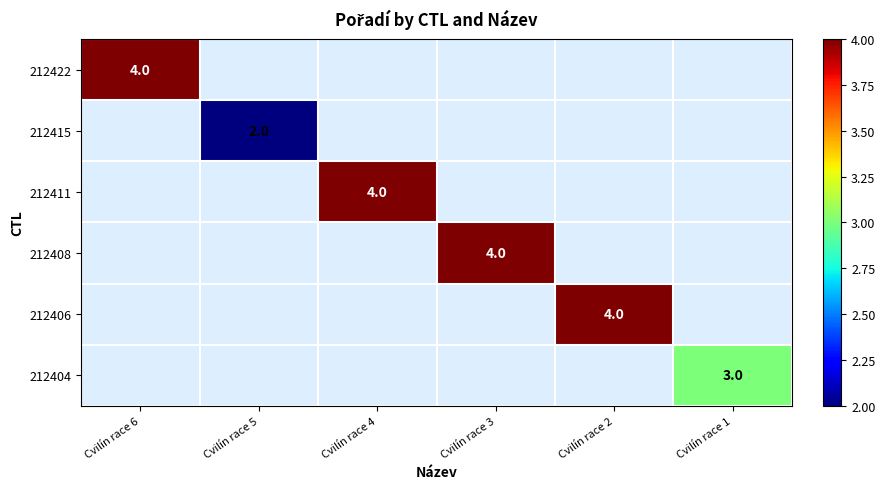

What is the greatest value displayed?

4.0